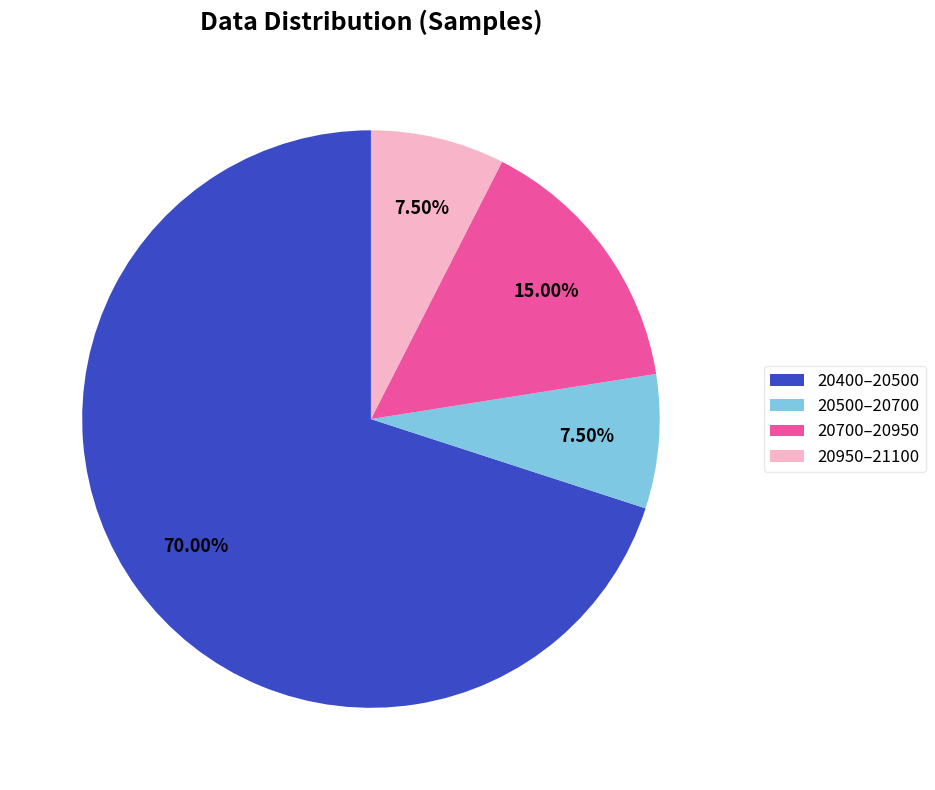

How many segments does this pie chart have?

4